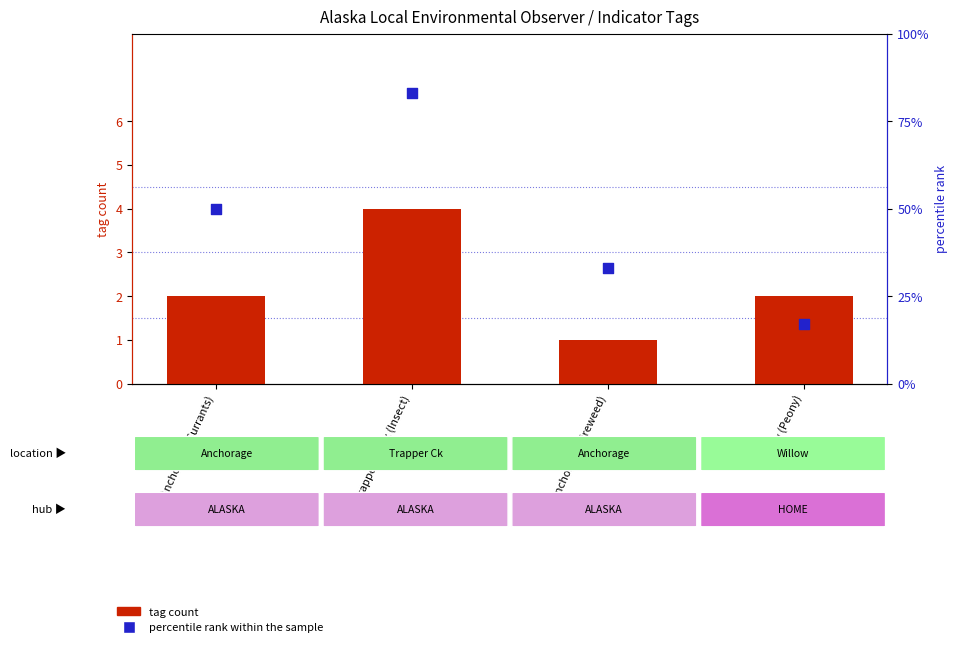

Which series contains the highest Y value?

percentile rank within the sample